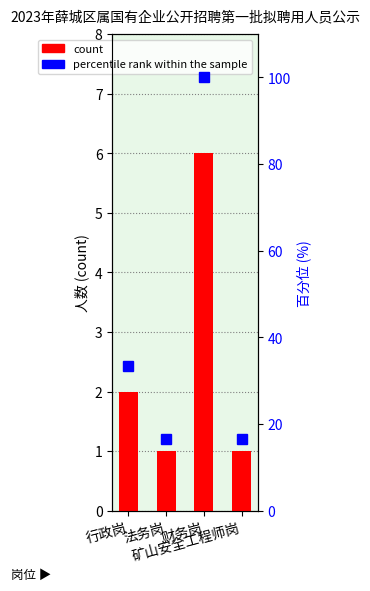

Is it true that percentile rank within the sample equals 48.2 at 行政岗?

False